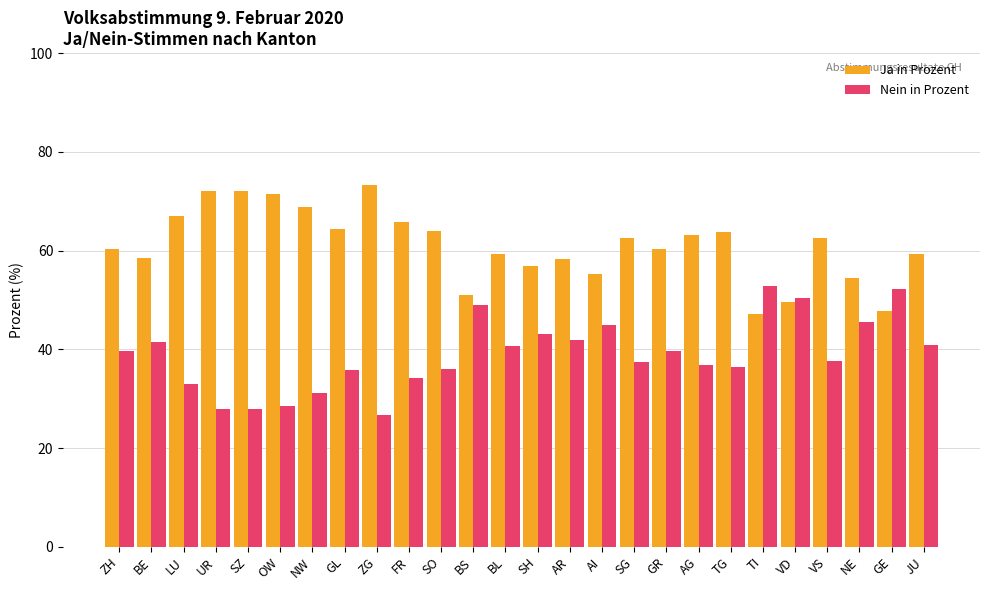

What are all the series names shown in the legend?

Ja in Prozent, Nein in Prozent